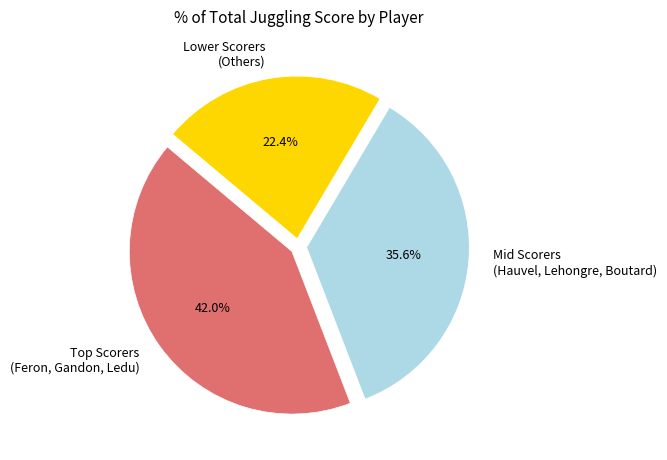

Combined, what portion of the pie is Lower Scorers (Others) and Mid Scorers (Hauvel, Lehongre, Boutard)?

58.0%